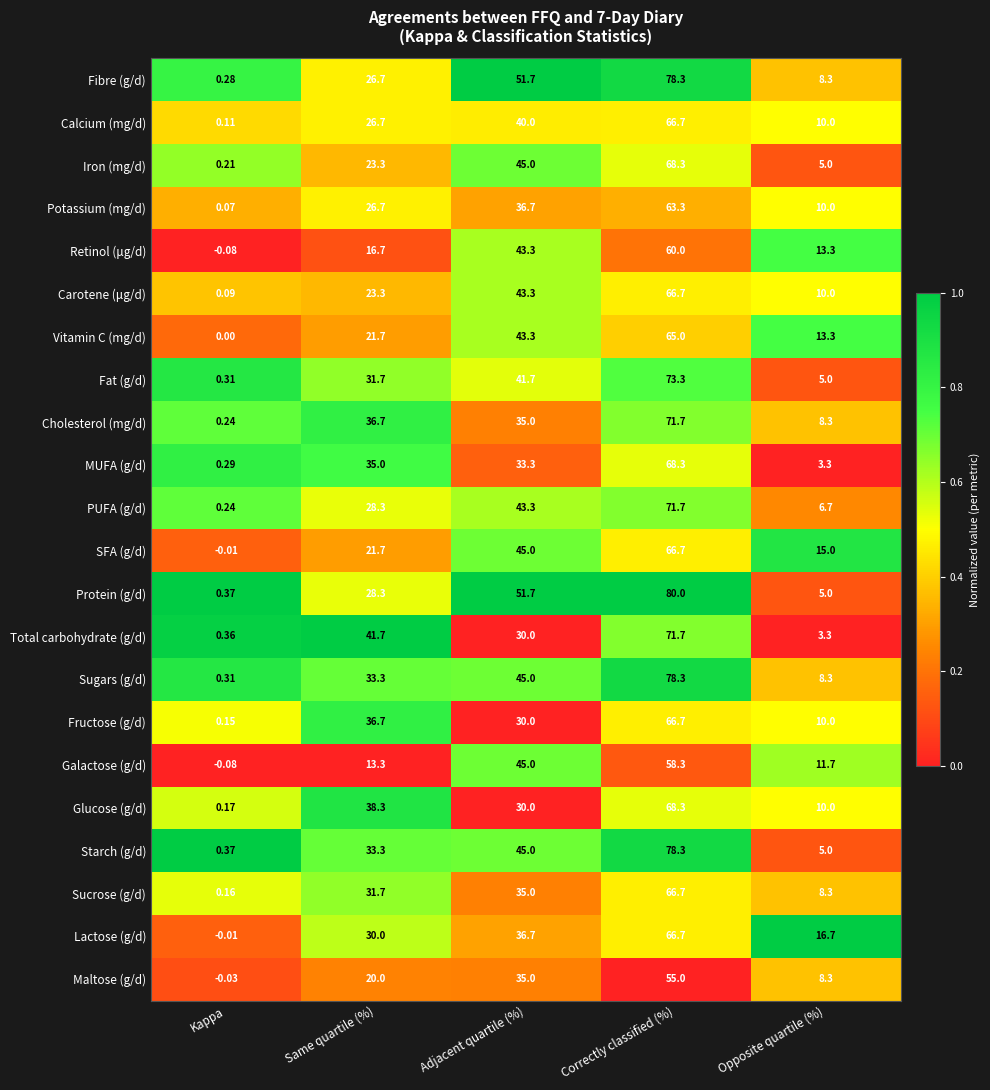

At which label does MUFA (g/d) reach its peak?

Correctly classified (%)